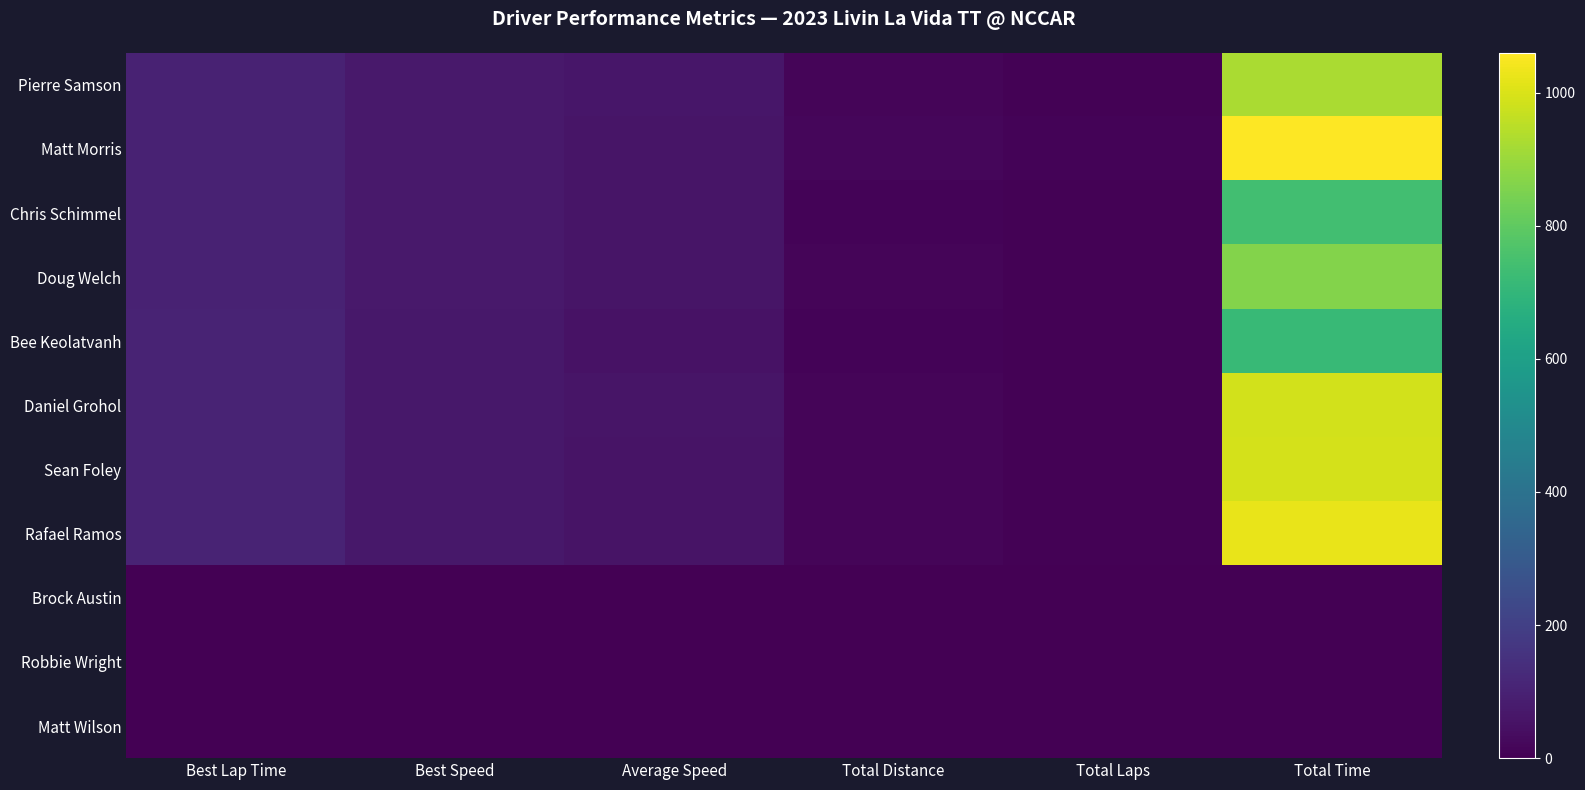

At which label does Pierre Samson first exceed 71?

Best Lap Time